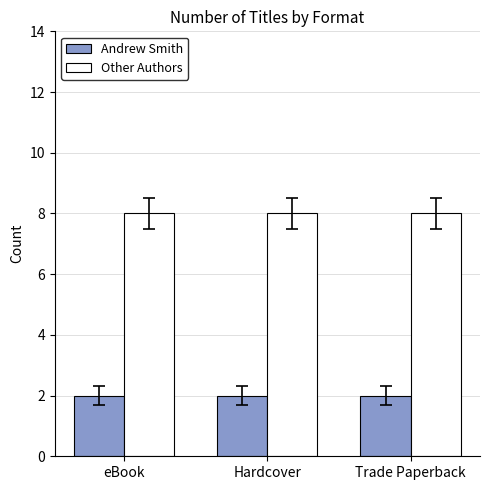

Reading right to left, transcribe all the data shown in this chart.

Andrew Smith: 2	2	2
Other Authors: 8	8	8